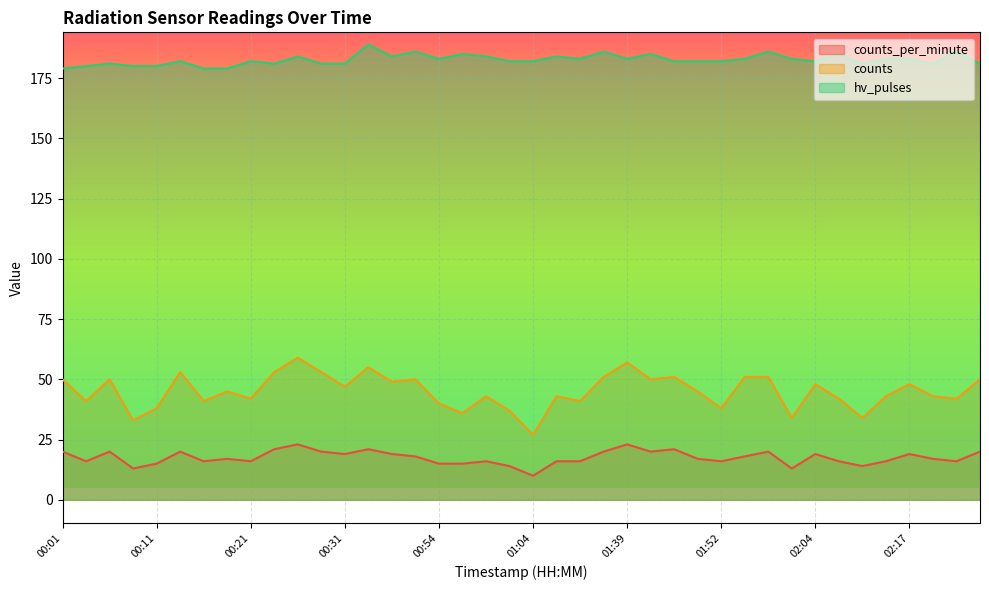

True or false: counts_per_minute and counts cross at least once.

False